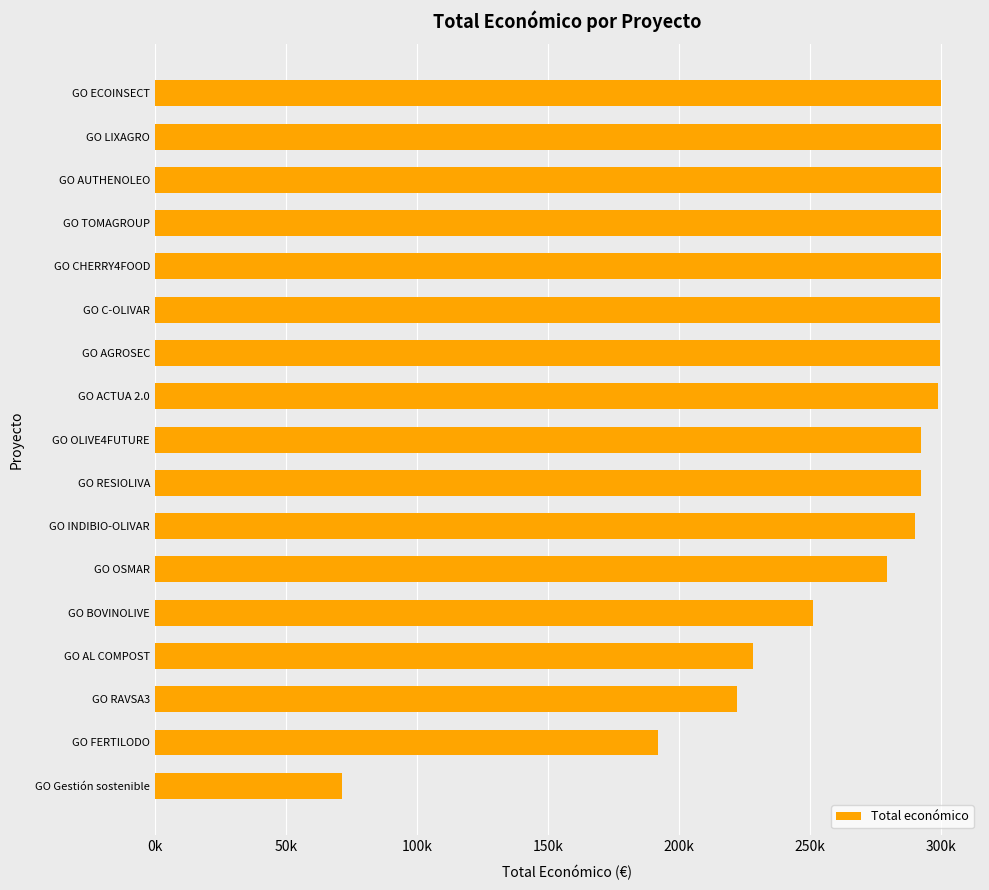

Does the chart contain any negative values?

No